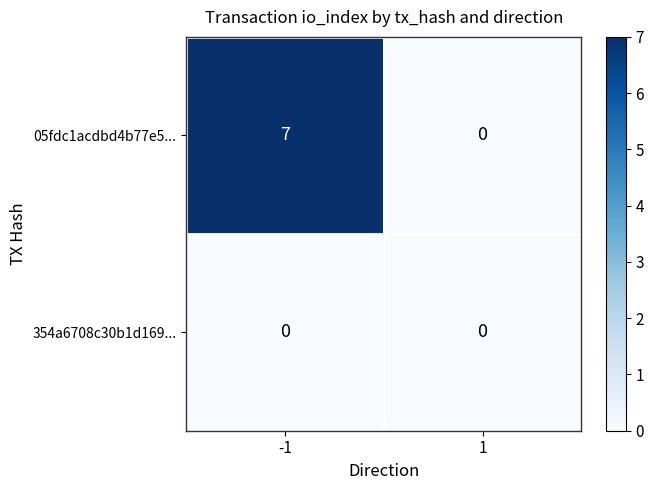

List the series in order of their overall mean, highest first.

05fdc1acdbd4b77e5..., 354a6708c30b1d169...